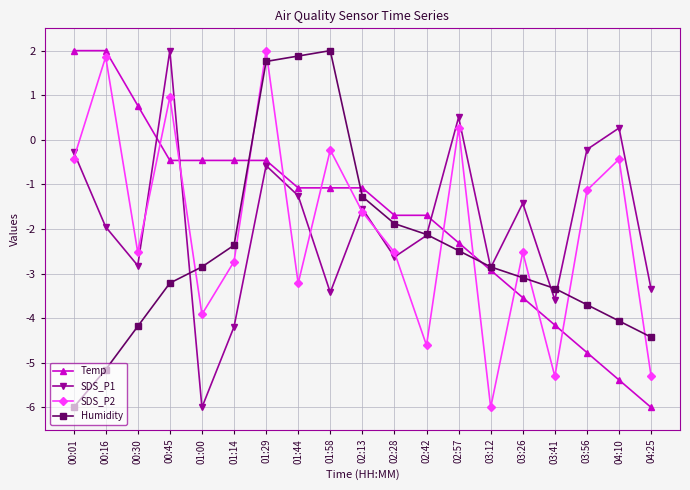

Which series has the largest total across all categories?

Temp